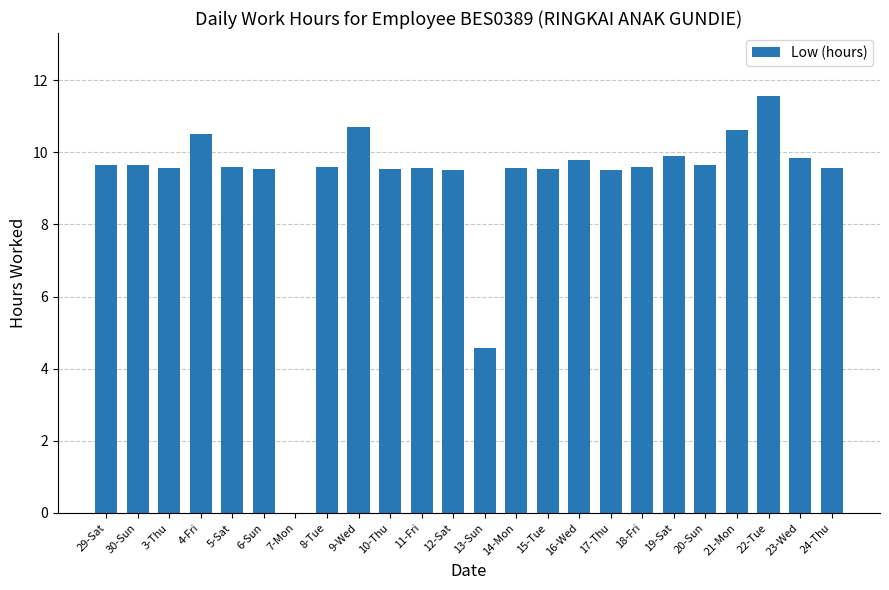

Is it true that the value at 16-Wed is 9.8?

True